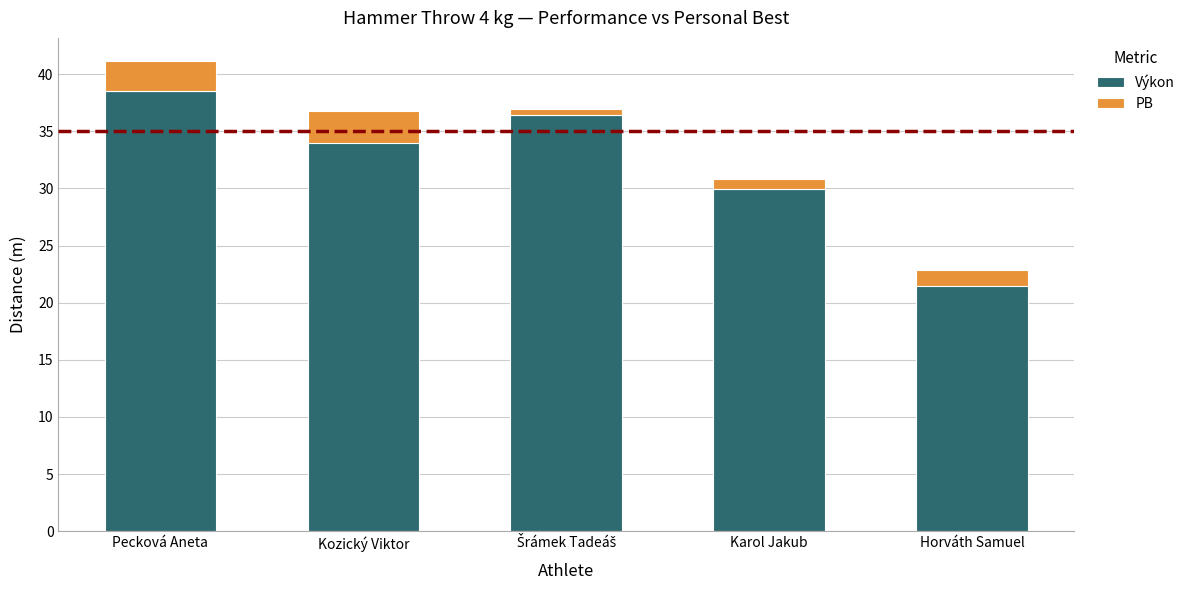

What are all the series names shown in the legend?

Výkon, PB